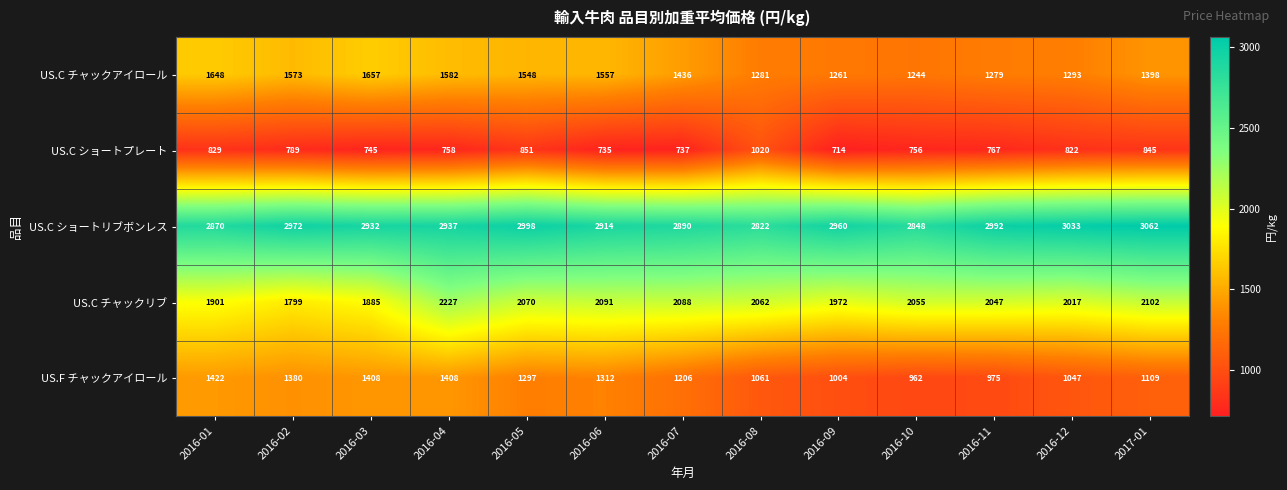

What is the sum of all US.C ショートリブボンレス values?

38230